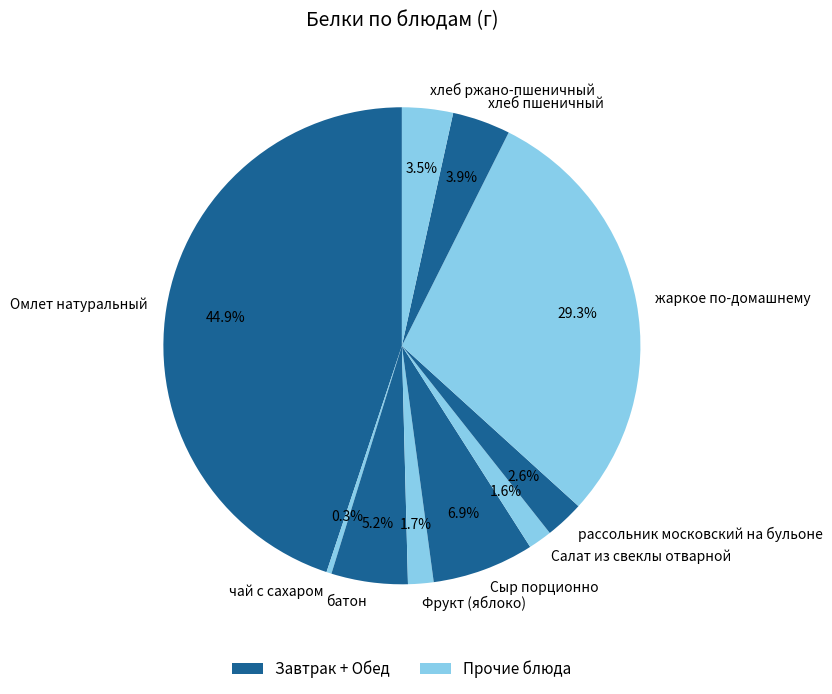

Does any single category account for the majority?

No